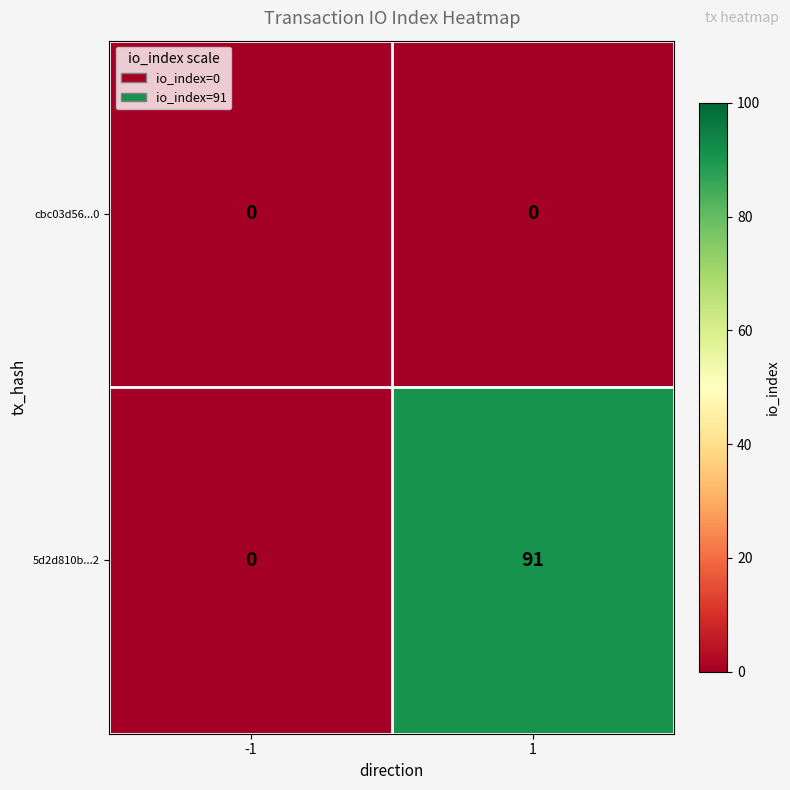

Reading left to right, what are all the values shown in this chart?

cbc03d56...0: -1=0	1=0
5d2d810b...2: -1=0	1=91